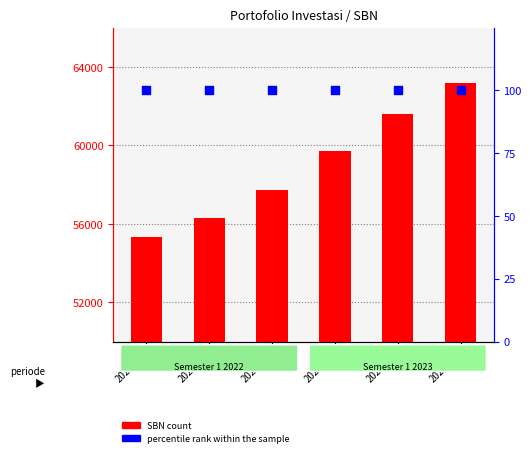

Which series has the largest total across all categories?

SBN (count)